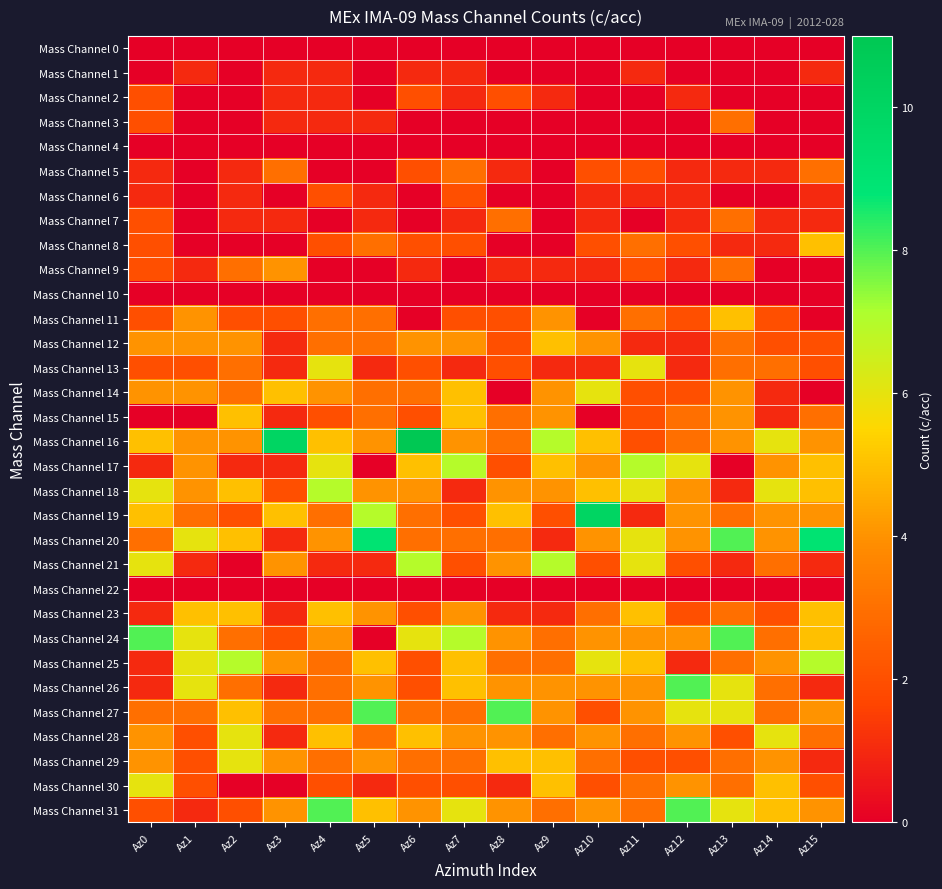

What is the spread (max minus min) of values at Az12?

8